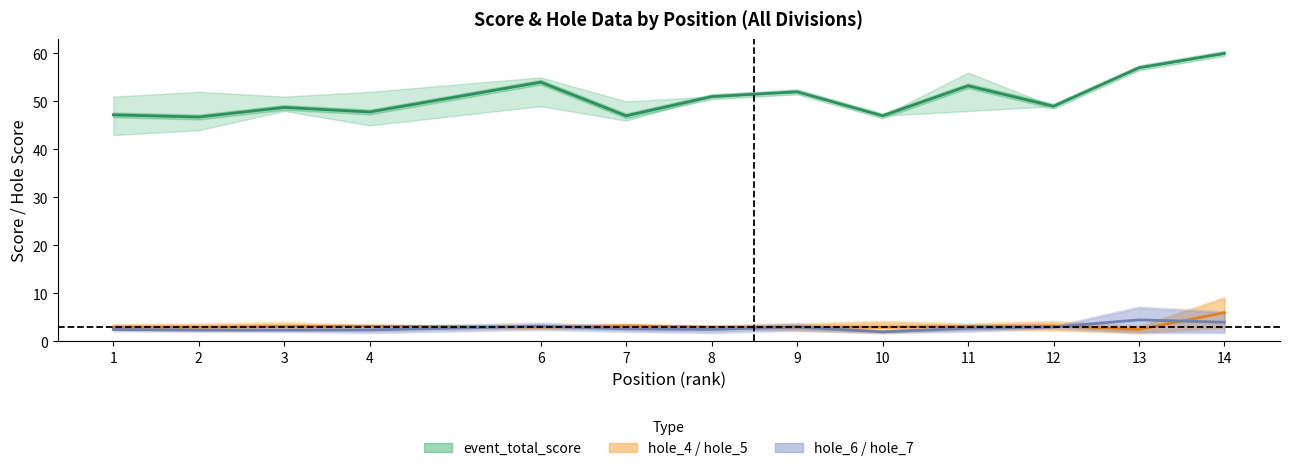

True or false: event_total_score has more than 1 points higher than both neighbors.

True